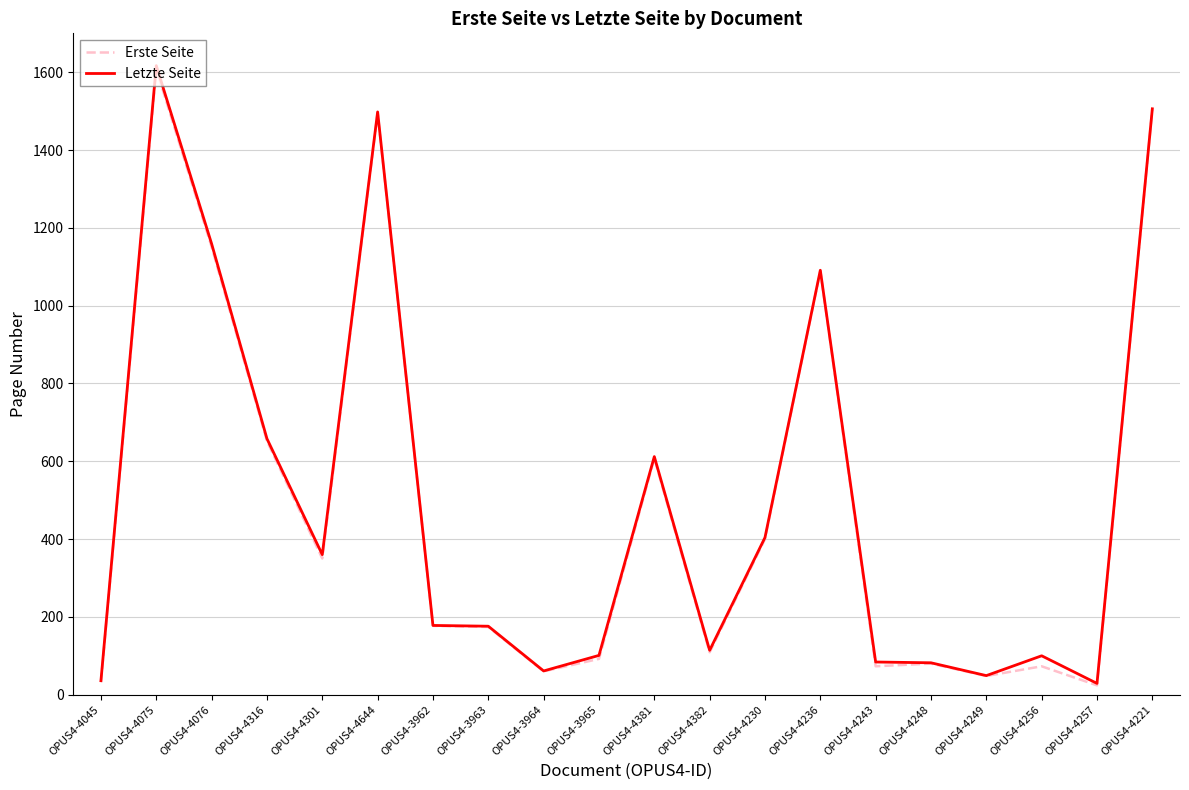

Between OPUS4-4076 and OPUS4-4256, which series saw the biggest shift?

Erste Seite